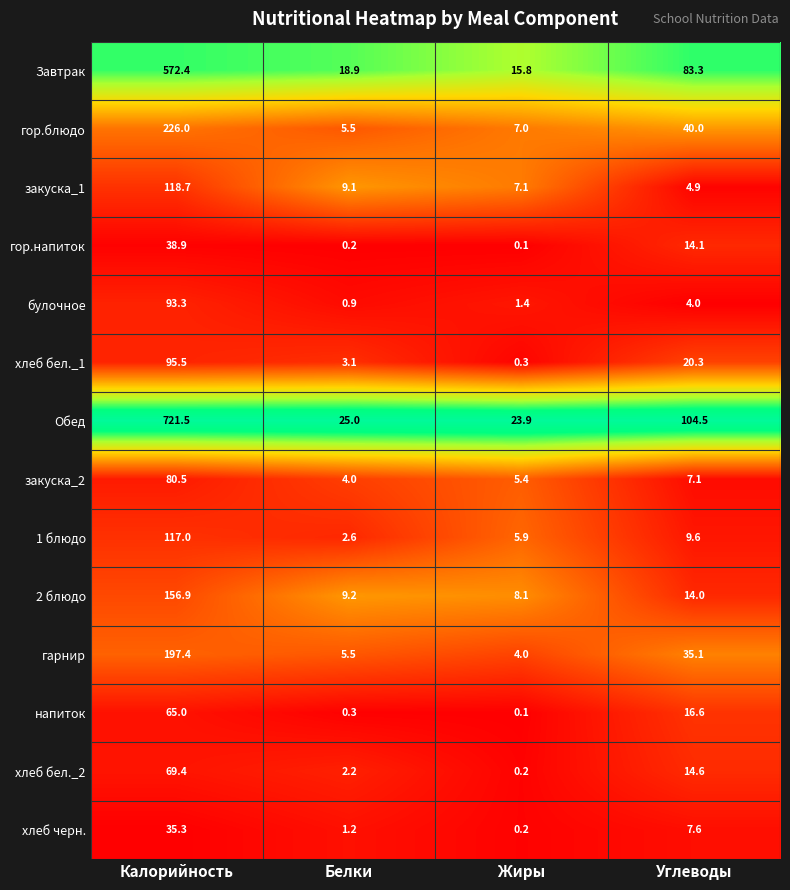

True or false: напиток has a value of 0.1 at Жиры.

True